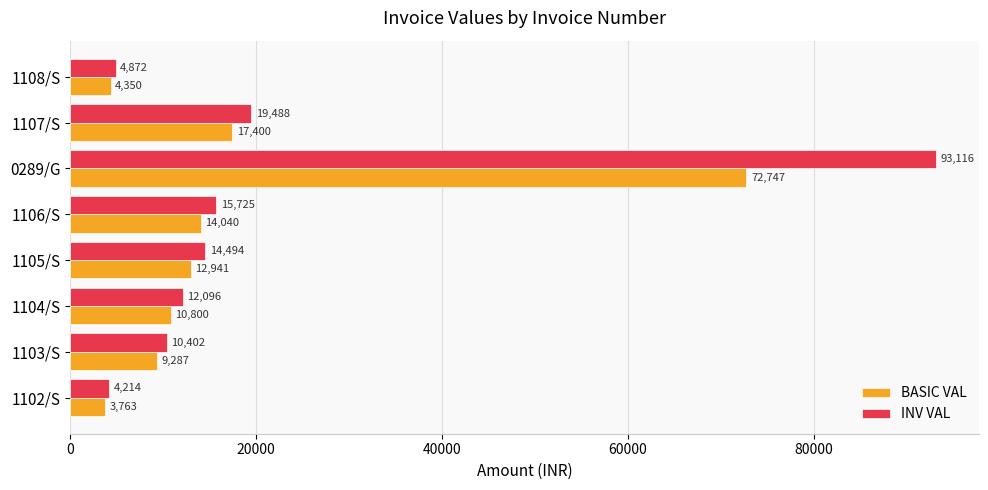

At which category does the chart reach its peak across all series?

0289/G